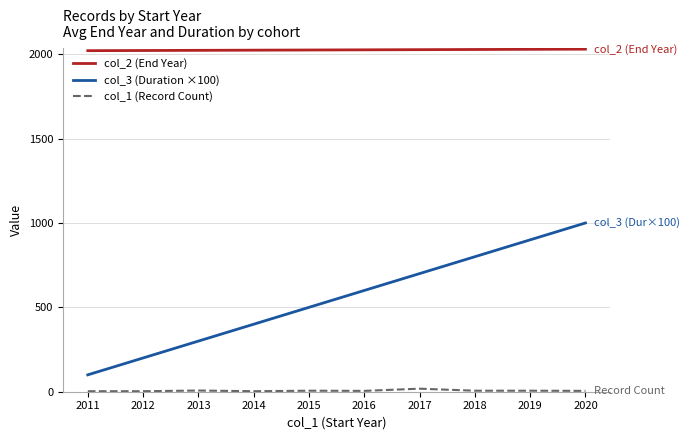

Is it true that col_3 (Duration ×100) equals 600 at 2016?

True